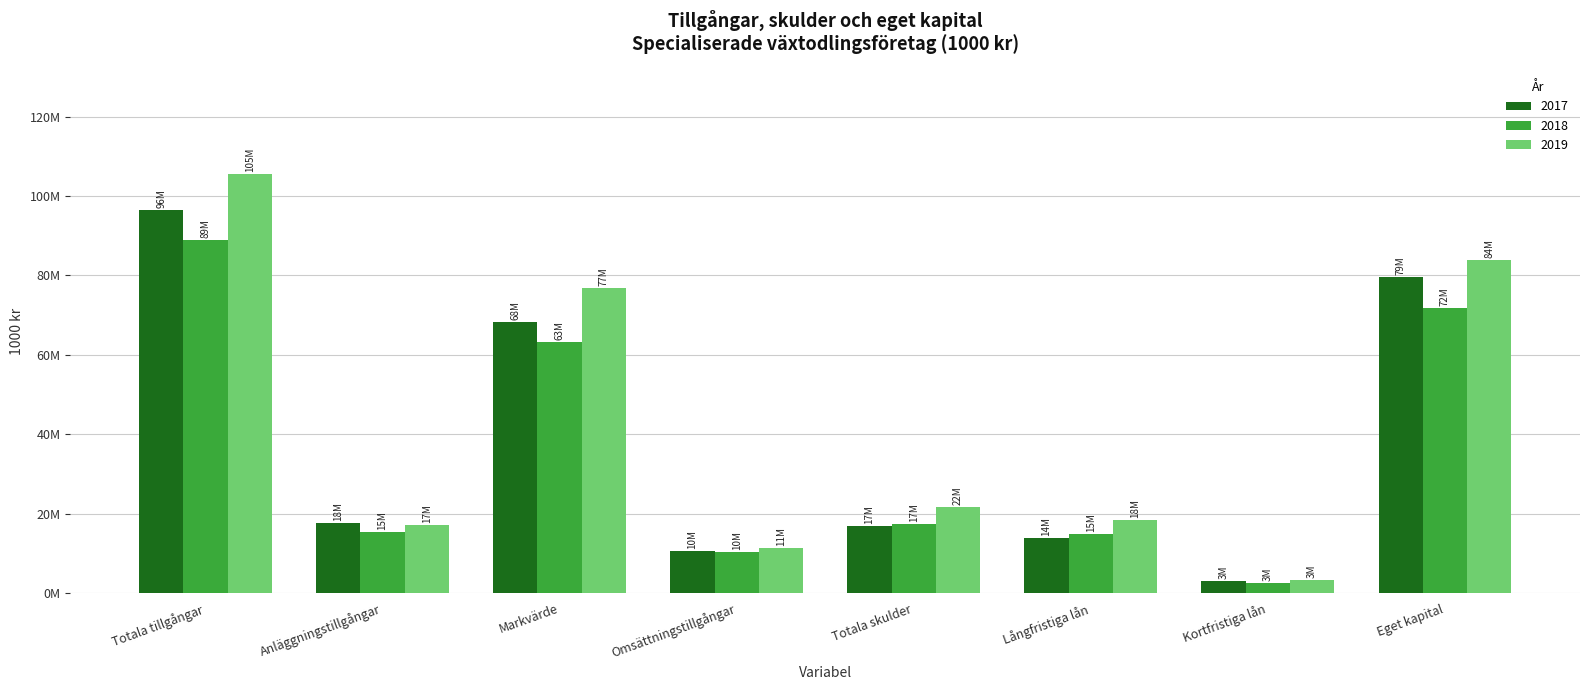

What are all the series names shown in the legend?

2017, 2018, 2019